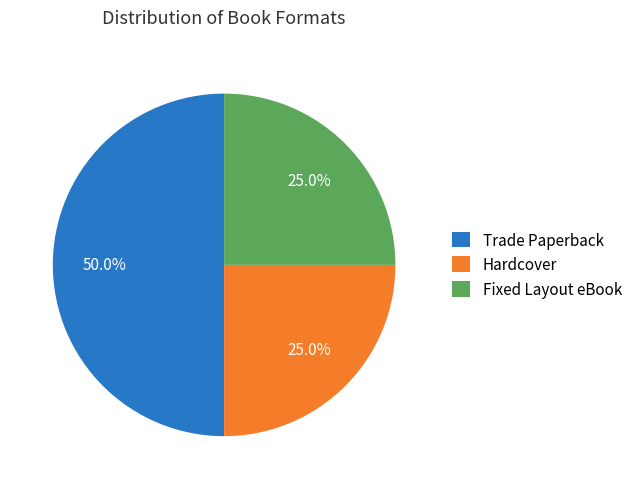

How many slices are in this pie chart?

3